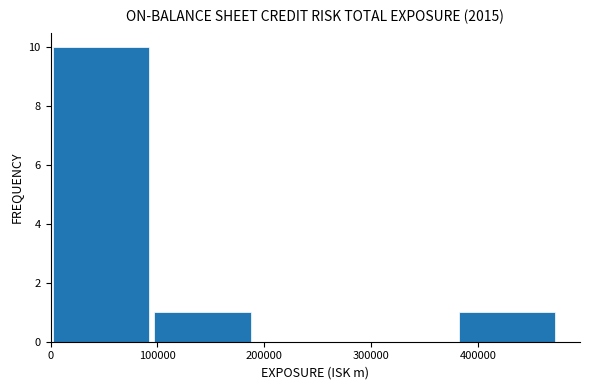

Over which range of the x-axis is the bar tallest?

0 to 90000